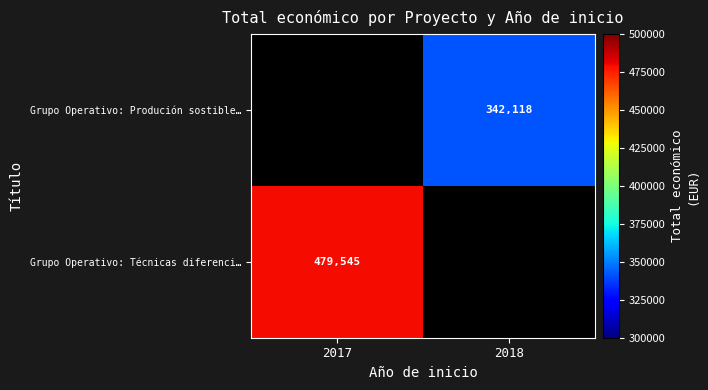

The Grupo Operativo: Produción sostible… series shows 564940 at 2018. True or false?

False